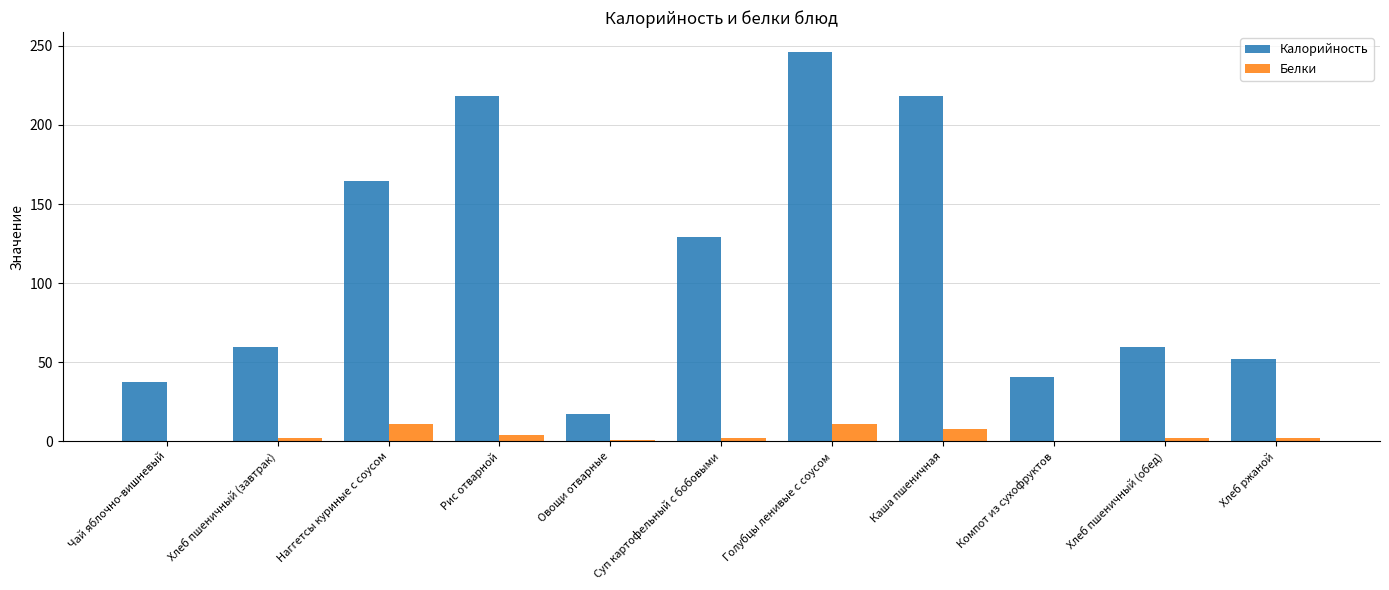

How many distinct data groups are displayed?

2